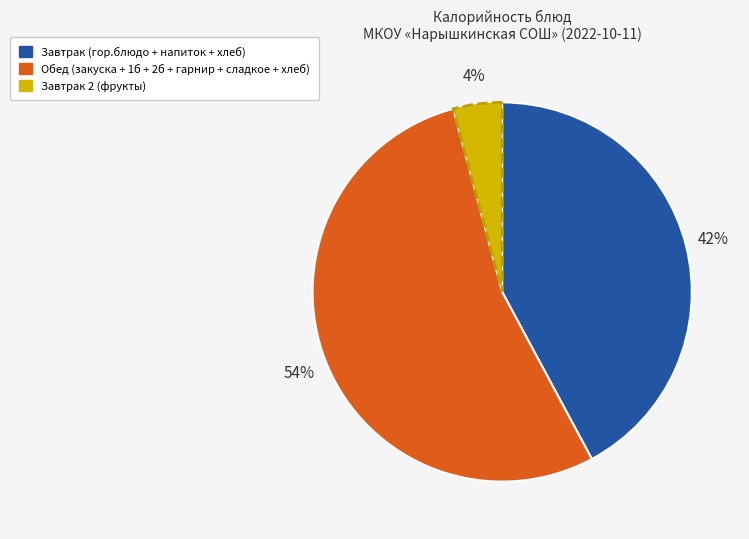

To the nearest percent, what is the difference between the largest and smallest slice percentages?

50%